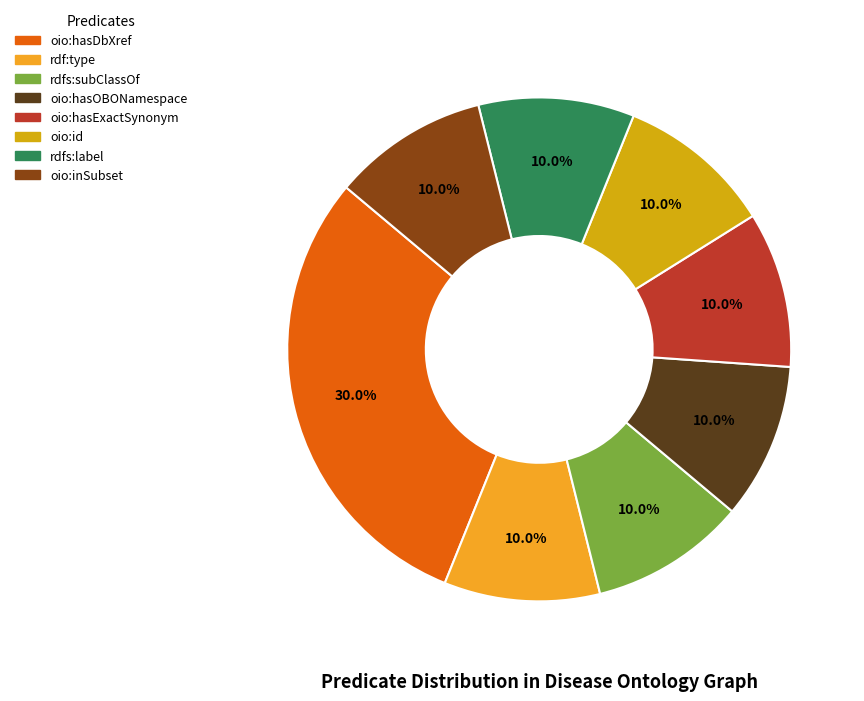

Which category has the biggest portion of the pie?

oio:hasDbXref